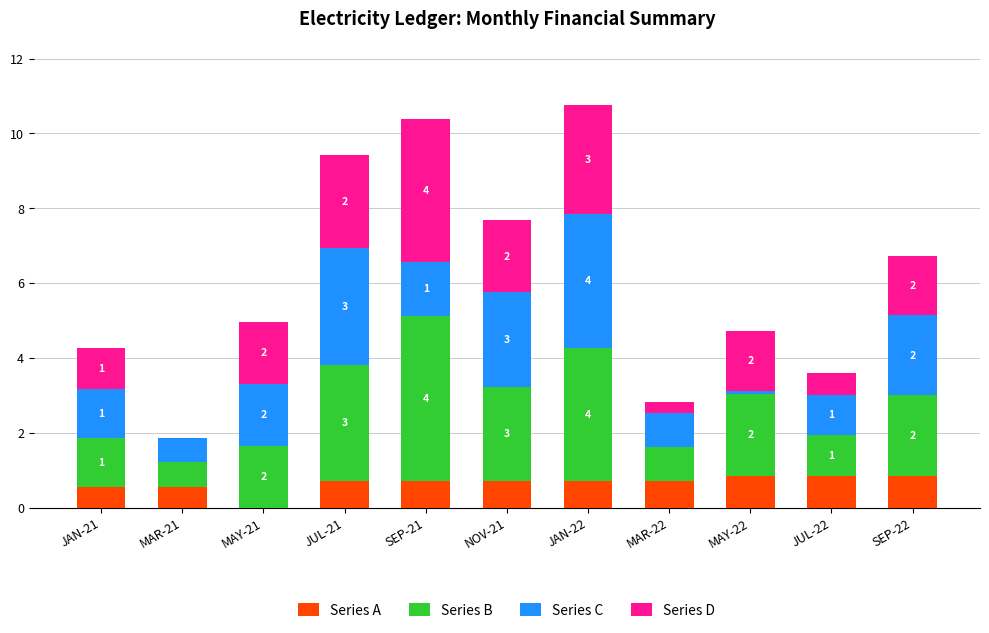

Are the bars horizontal?

No